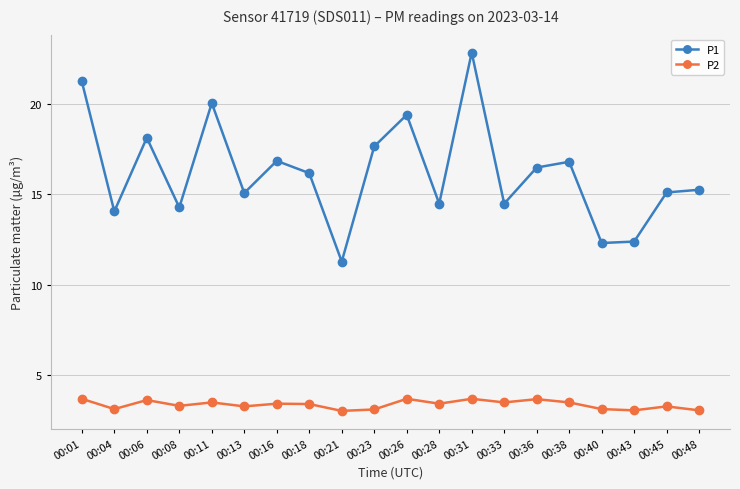

Is it true that P2 equals 3.5 at 00:38?

True